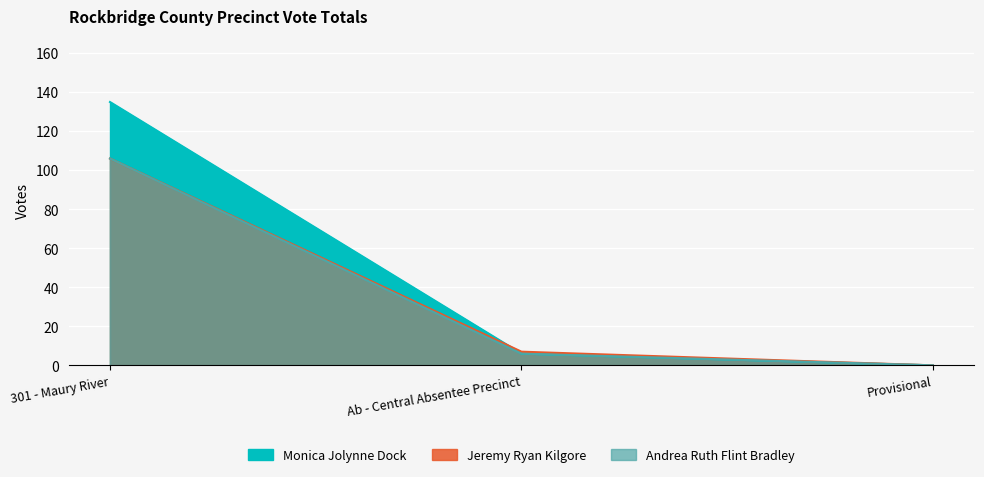

The Andrea Ruth Flint Bradley series shows 6 at Ab - Central Absentee Precinct. True or false?

True